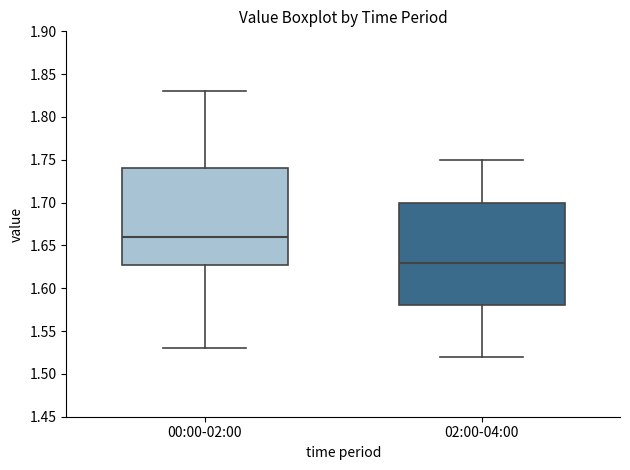

Where is the lower edge of the box for 02:00-04:00 on the y-axis? The values are not printed on the chart, so give them approximately, as read against the axis.

1.58